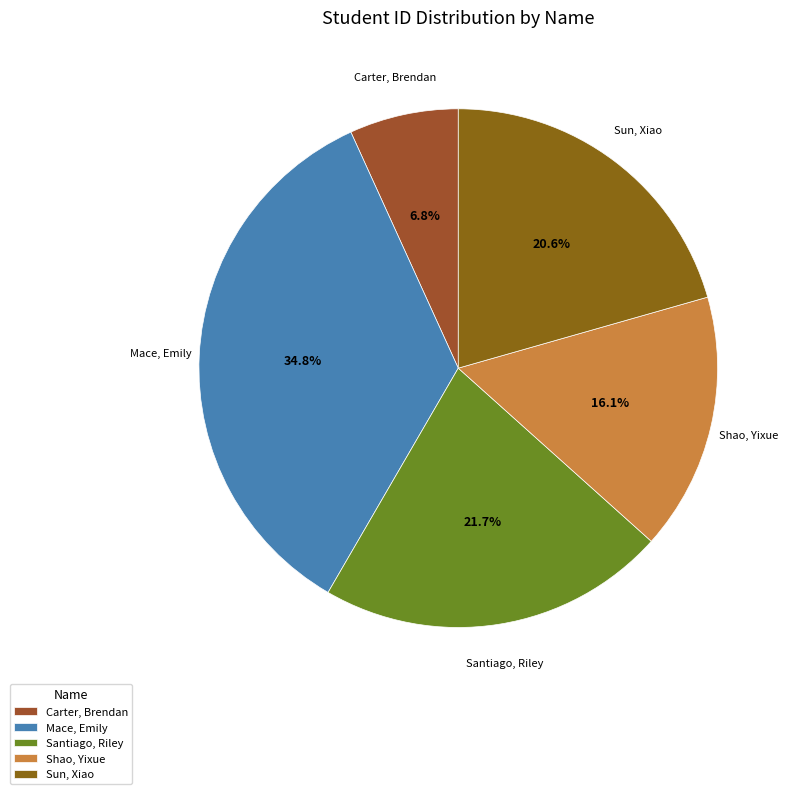

Is Mace, Emily the majority of the pie?

No